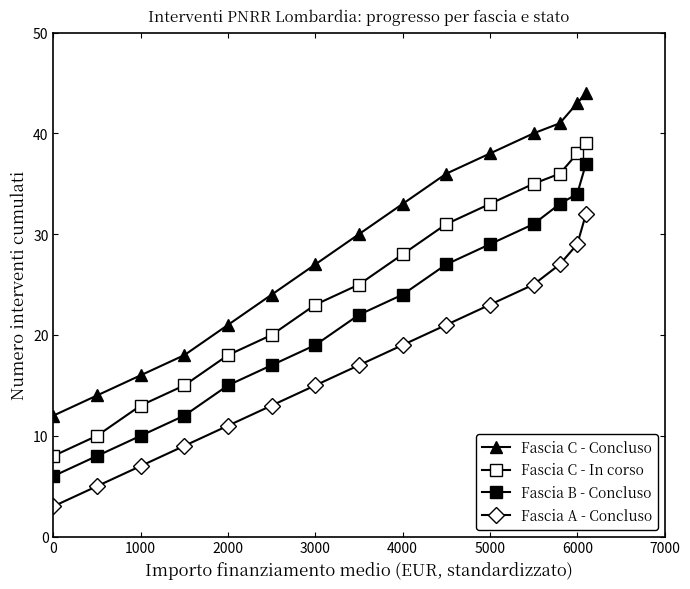

True or false: Fascia B - Concluso and Fascia A - Concluso cross at least once.

False